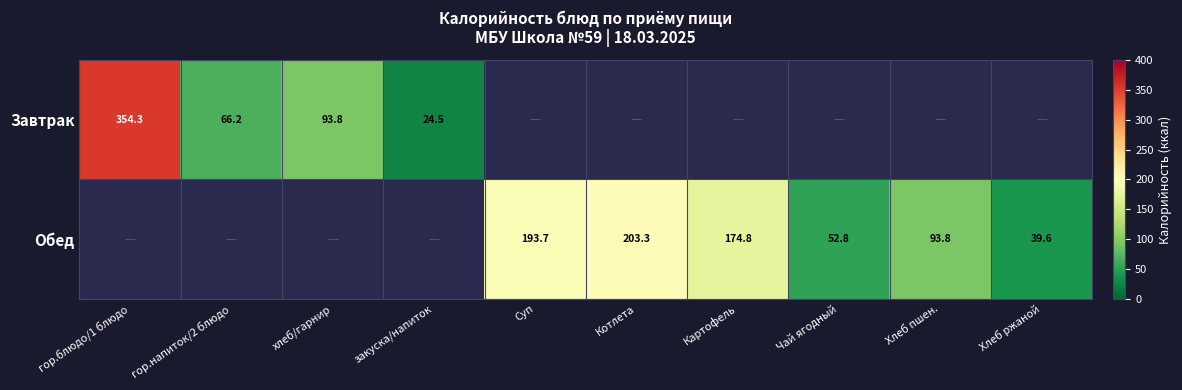

What is the minimum value shown in the chart?

24.5